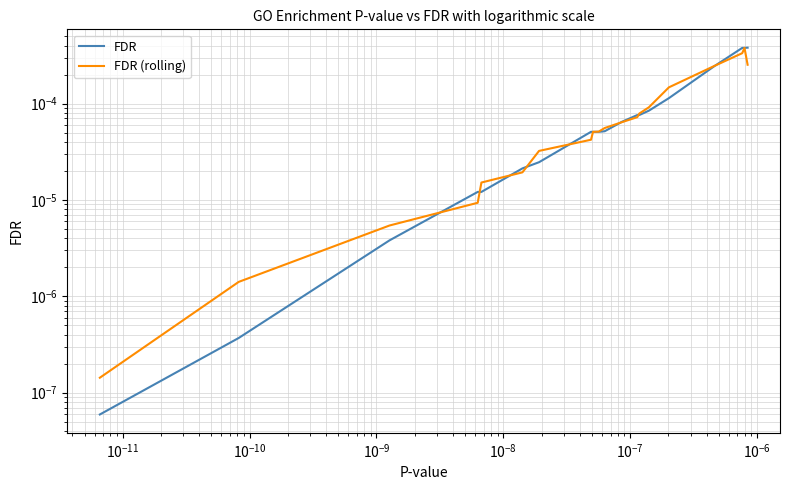

Which series has the largest range (max minus min)?

FDR